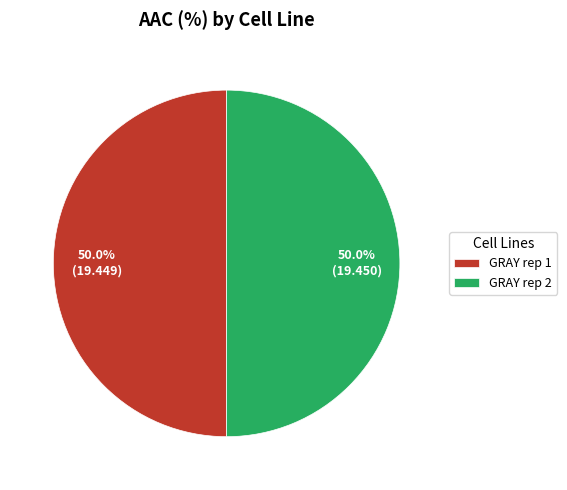

To the nearest percent, what is the average slice percentage?

50%